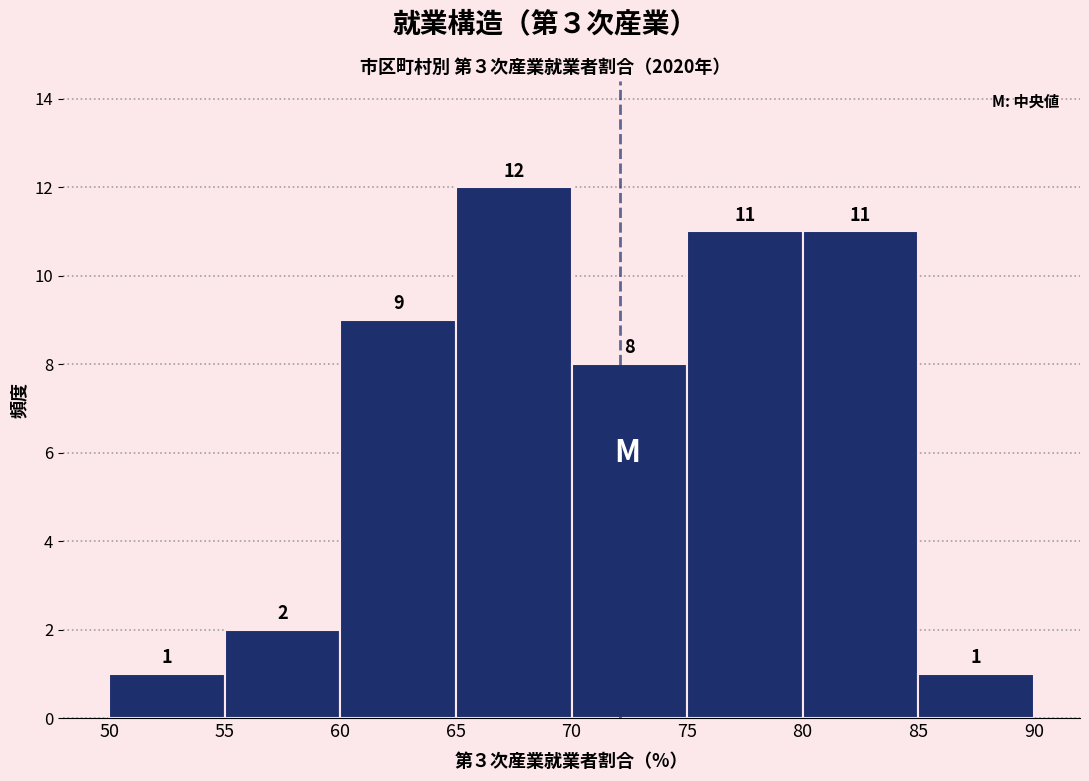

Which range on the x-axis has the tallest bar?

65 to 70